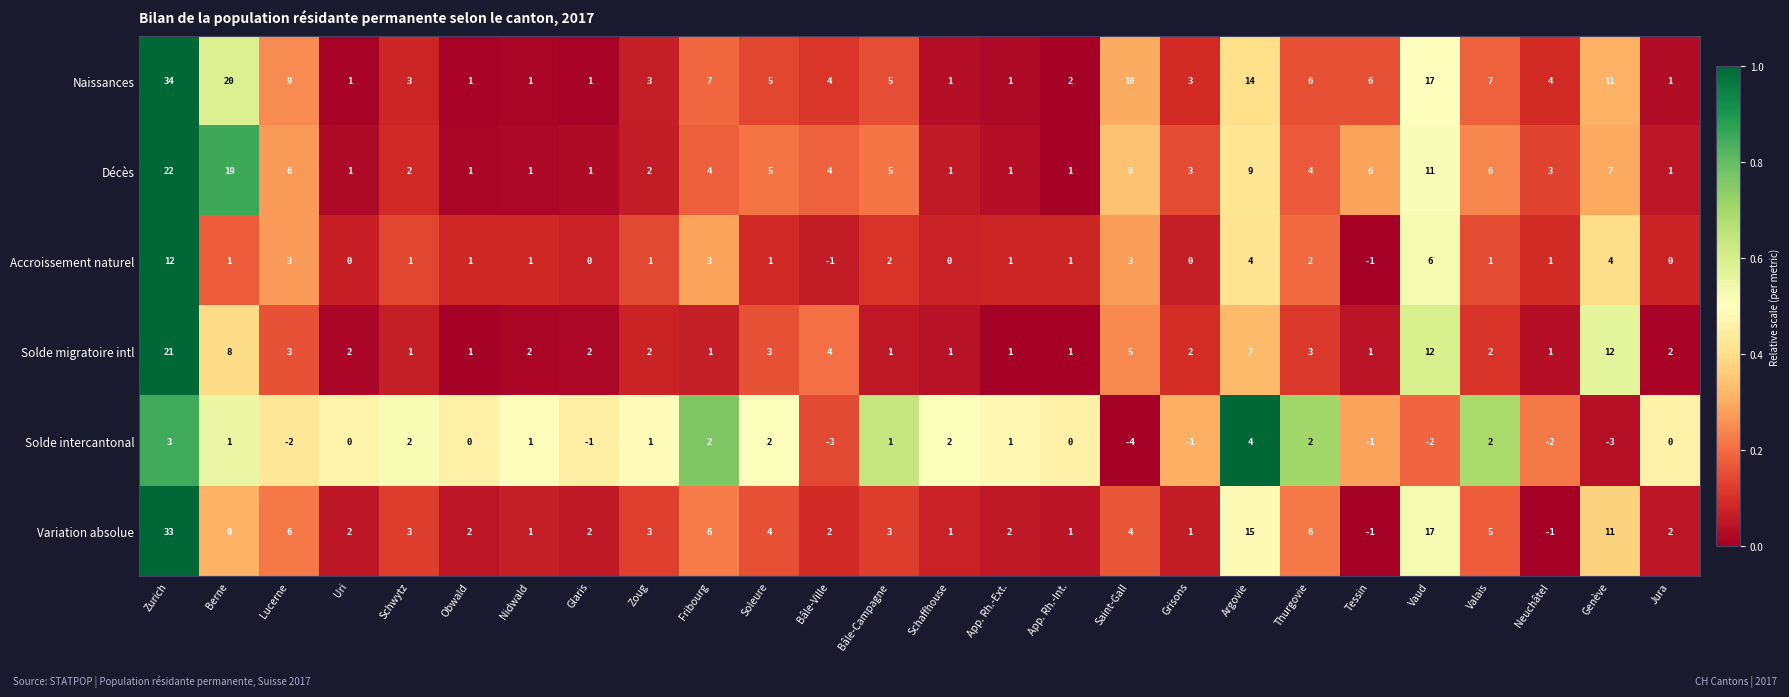

The Solde intercantonal series shows -2 at Lucerne. True or false?

True